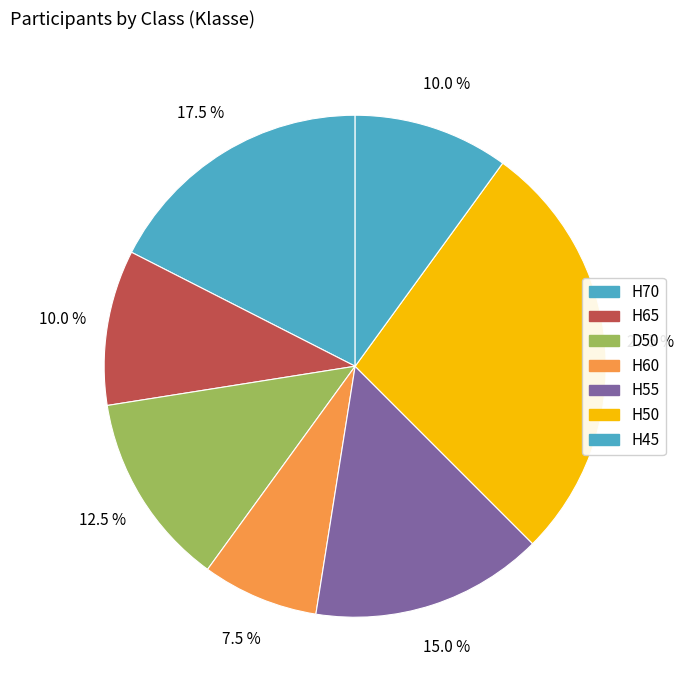

Is it true that H65 is 19% of the pie?

False